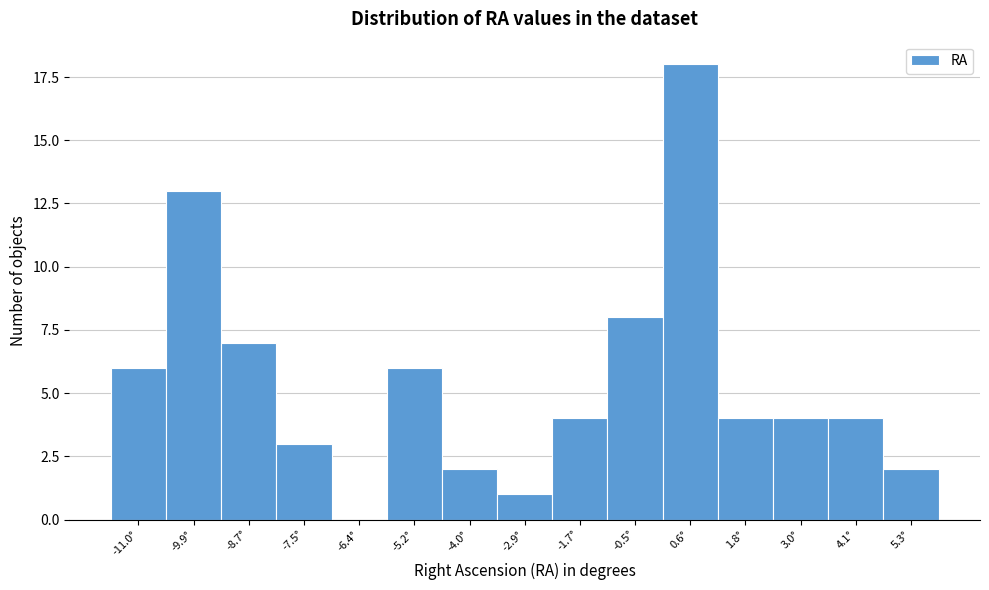

Reading left to right, extract all data points from this chart.

-11.0°=6	-9.9°=13	-8.7°=7	-7.5°=3	-6.4°=0	-5.2°=6	-4.0°=2	-2.9°=1	-1.7°=4	-0.5°=8	0.6°=18	1.8°=4	3.0°=4	4.1°=4	5.3°=2